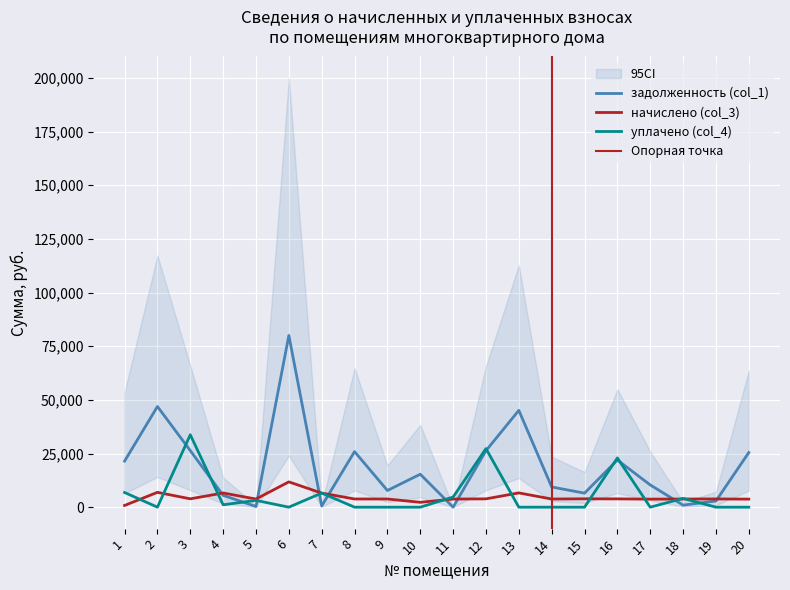

Reading right to left, list all the values displayed in this chart.

задолженность (col_1): 20=25463.2	19=2872.3	18=949.6	17=10360.2	16=21969.2	15=6529.1	14=9408.9	13=45103.1	12=26310.2	11=0.0	10=15352.0	9=7766.7	8=25886.6	7=546.6	6=79989.4	5=315.9	4=5505.5	3=26363.2	2=46903.0	1=21462.9
начислено (col_3): 20=3751.8	19=3829.8	18=3798.6	17=3744.0	16=3861.0	15=3892.2	14=3798.6	13=6645.6	12=3876.6	11=3775.2	10=2262.0	9=3806.4	8=3814.2	7=6559.8	6=11785.8	5=3790.8	4=6606.6	3=3884.4	2=6910.8	1=798.4
уплачено (col_4): 20=0.0	19=0.0	18=4086.5	17=0.0	16=22934.4	15=0.0	14=0.0	13=0.0	12=27279.4	11=4719.4	10=0.0	9=0.0	8=0.0	7=6559.8	6=0.0	5=3157.9	4=1101.1	3=33746.3	2=0.0	1=6838.9